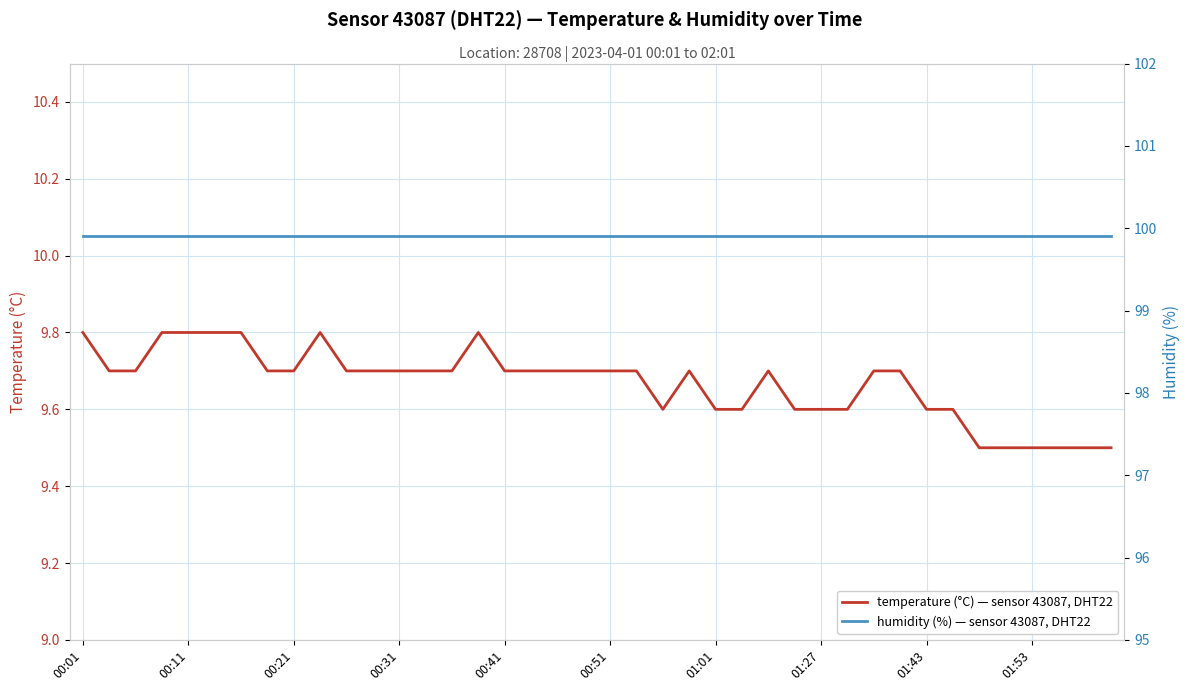

Rank the series by their maximum value, from highest to lowest.

humidity (%) — sensor 43087, DHT22, temperature (°C) — sensor 43087, DHT22